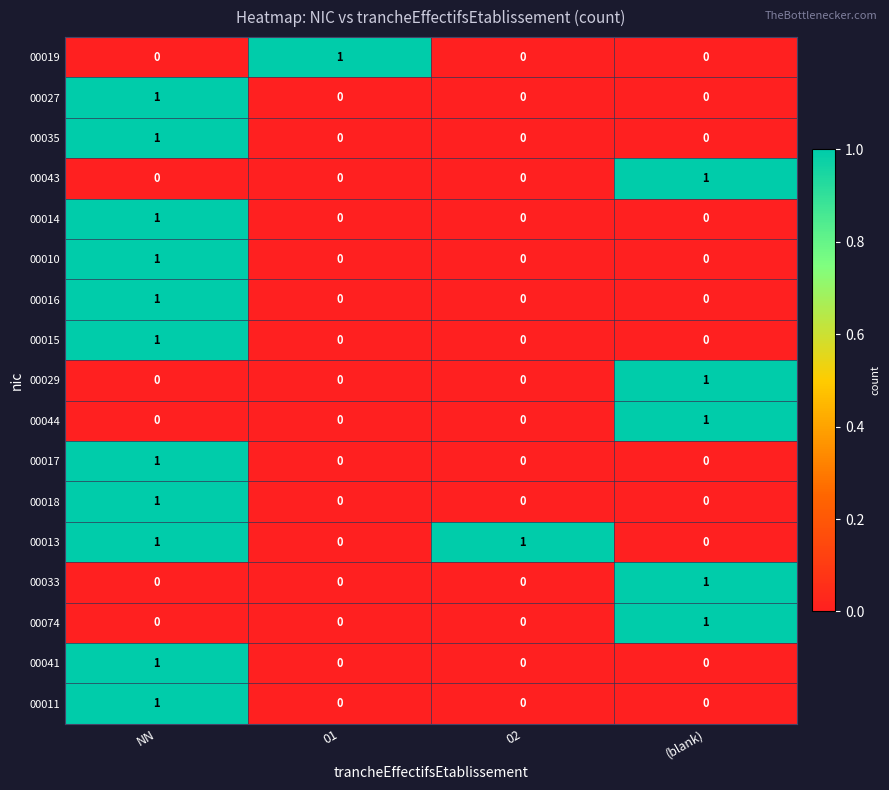

The value of 00029 at 01 is 1. True or false?

False